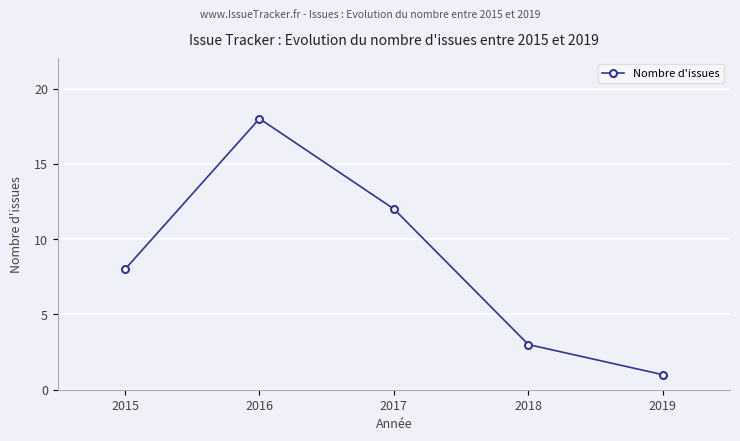

What is the maximum value shown in the chart?

18